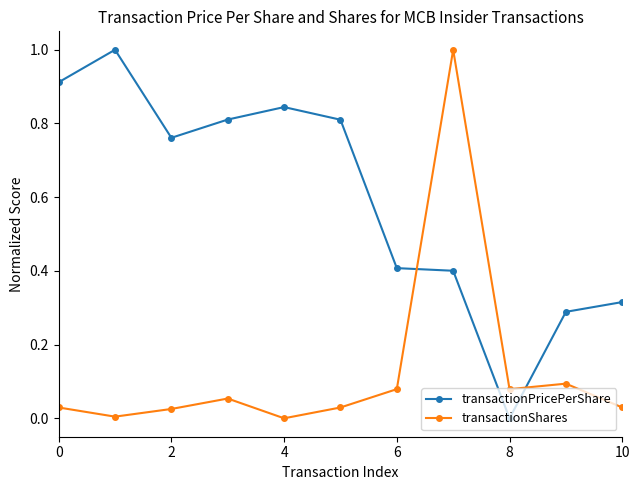

At how many categories does at least one series exceed 0?

11